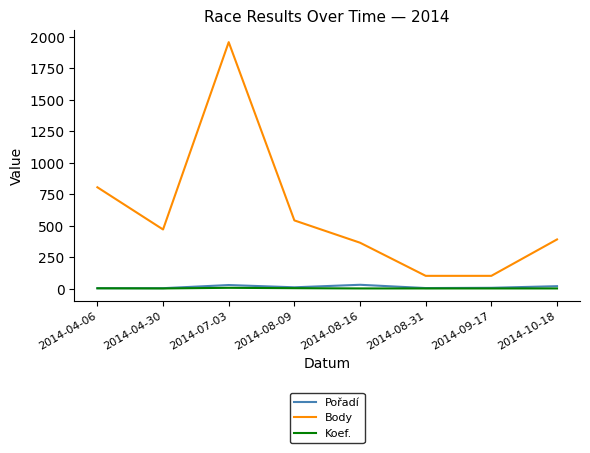

True or false: Koef. and Body cross at least once.

False